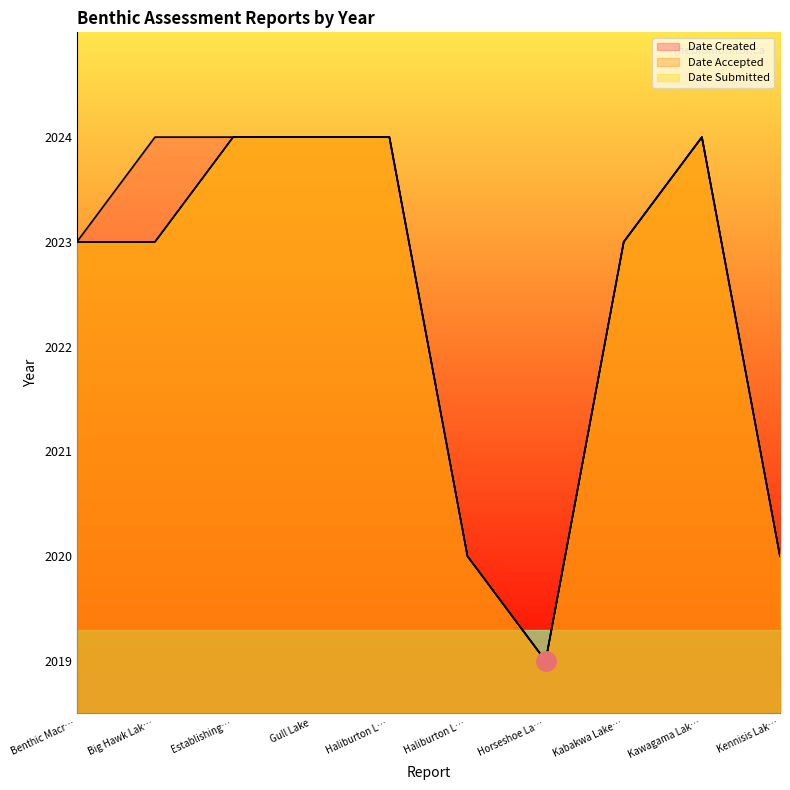

What are all the series names shown in the legend?

Date Created, Date Accepted, Date Submitted